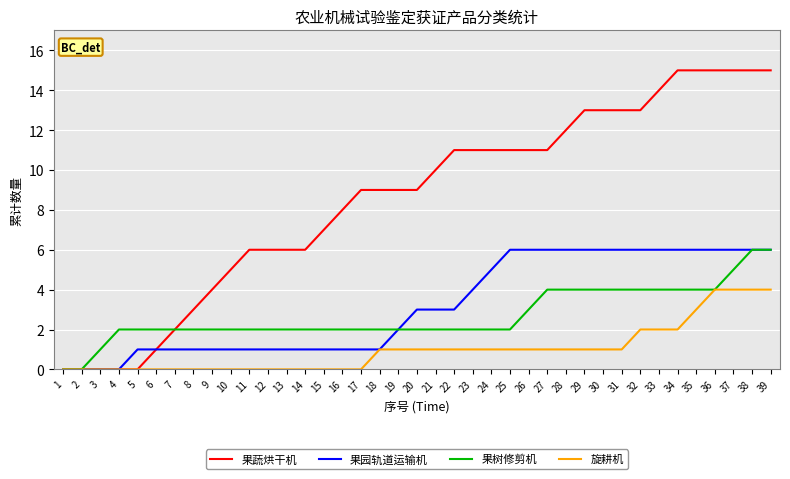

Reading left to right, list all the values displayed in this chart.

果蔬烘干机: 0	0	0	0	0	1	2	3	4	5	6	6	6	6	7	8	9	9	9	9	10	11	11	11	11	11	11	12	13	13	13	13	14	15	15	15	15	15	15
果园轨道运输机: 0	0	0	0	1	1	1	1	1	1	1	1	1	1	1	1	1	1	2	3	3	3	4	5	6	6	6	6	6	6	6	6	6	6	6	6	6	6	6
果树修剪机: 0	0	1	2	2	2	2	2	2	2	2	2	2	2	2	2	2	2	2	2	2	2	2	2	2	3	4	4	4	4	4	4	4	4	4	4	5	6	6
旋耕机: 0	0	0	0	0	0	0	0	0	0	0	0	0	0	0	0	0	1	1	1	1	1	1	1	1	1	1	1	1	1	1	2	2	2	3	4	4	4	4